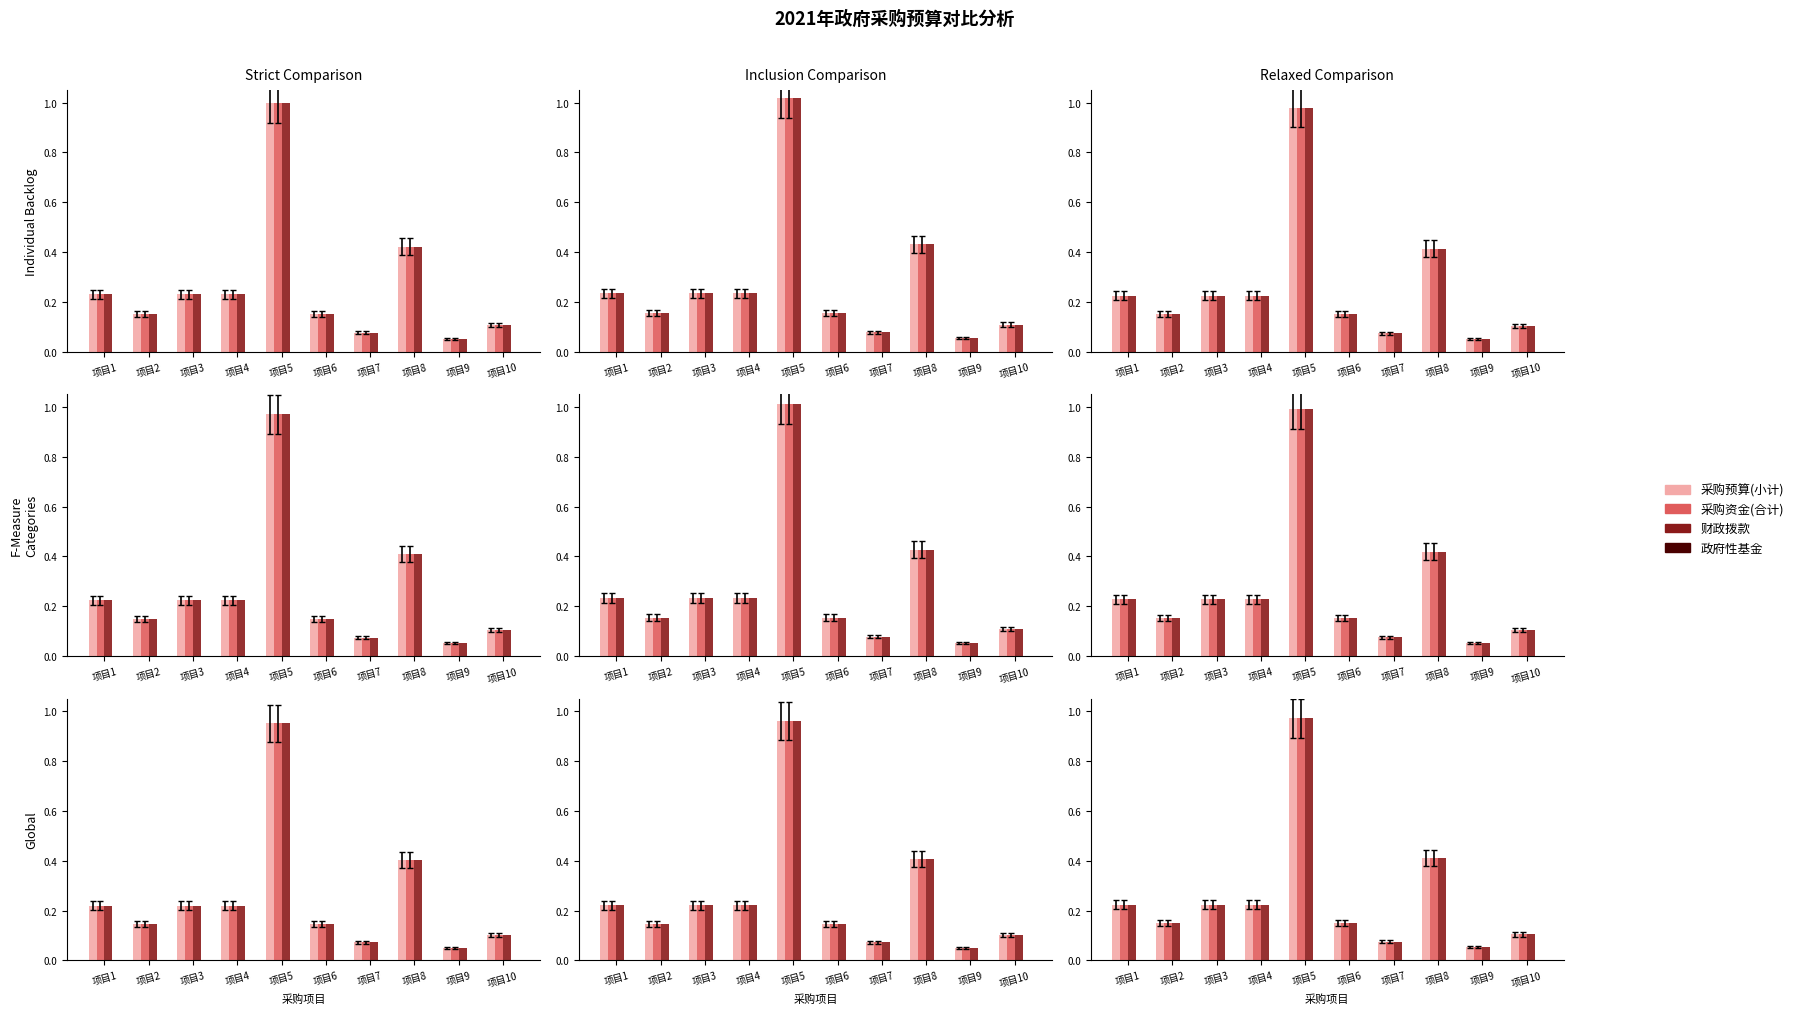

What is the difference between the second highest and second lowest values in the 采购资金(合计) series?

0.3